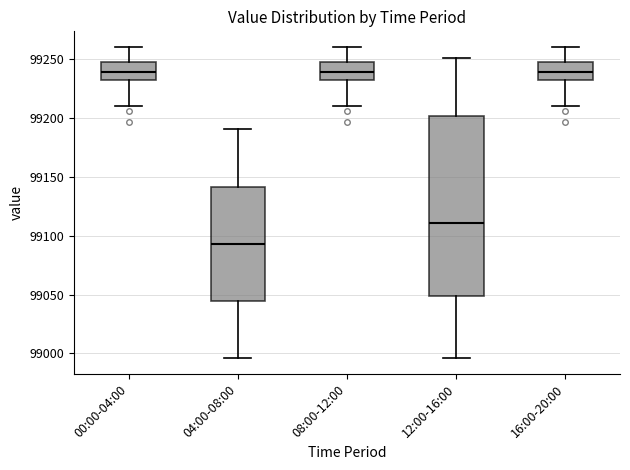

Which box is the tallest, from its lower edge to its upper edge?

12:00-16:00